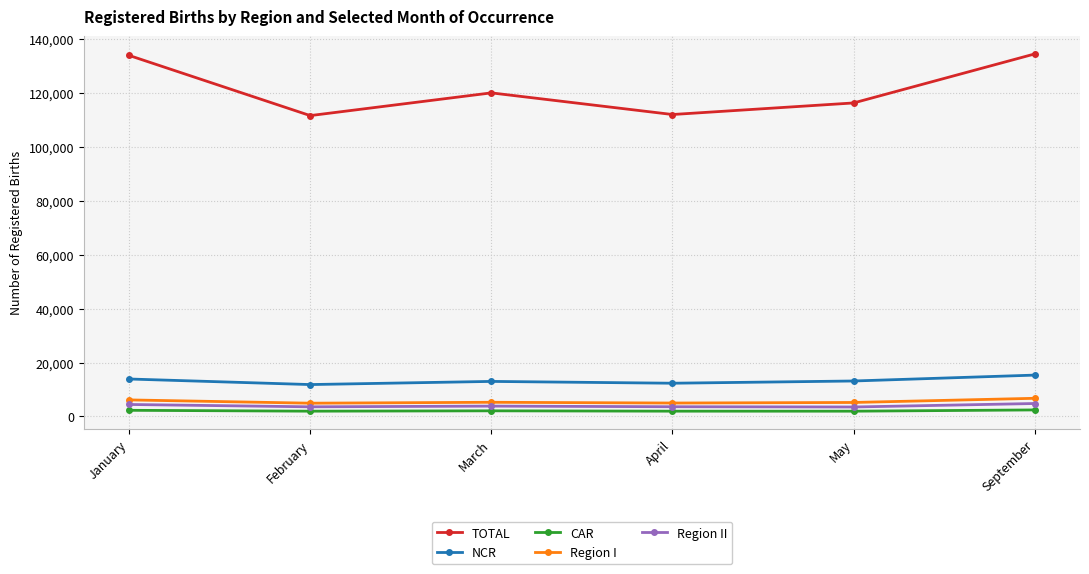

The Region I series shows 4988 at April. True or false?

True